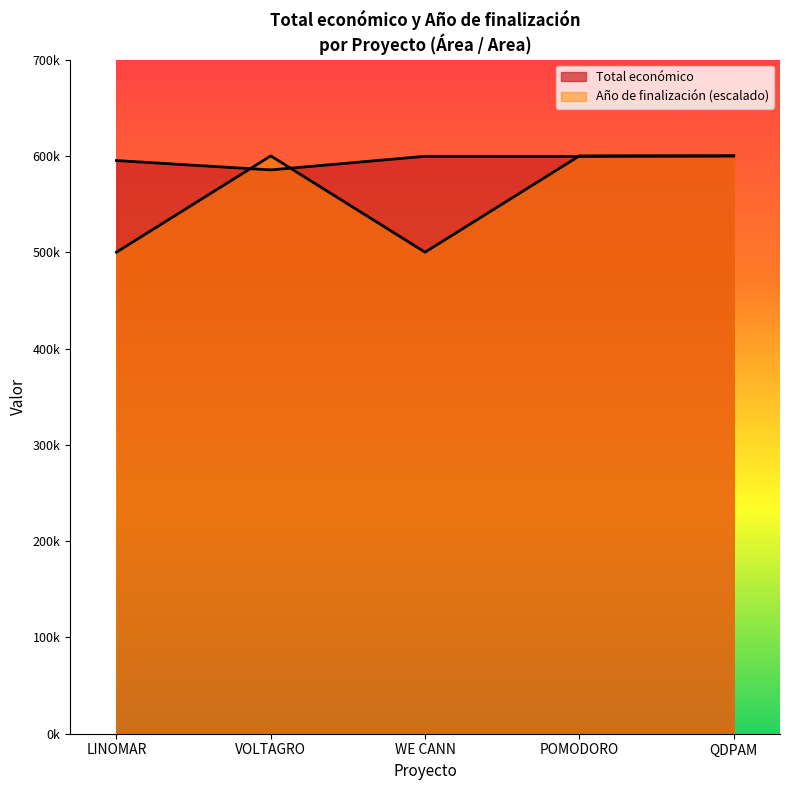

How many intersections are there between Total económico and Año de finalización?

3